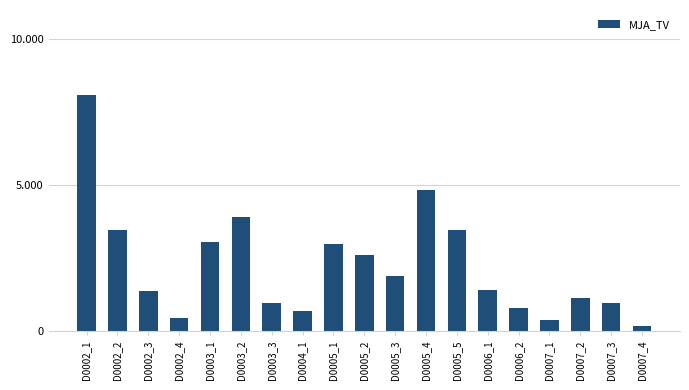

List the labels in order of value, largest first.

D0002_1, D0005_4, D0003_2, D0002_2, D0005_5, D0003_1, D0005_1, D0005_2, D0005_3, D0006_1, D0002_3, D0007_2, D0003_3, D0007_3, D0006_2, D0004_1, D0002_4, D0007_1, D0007_4